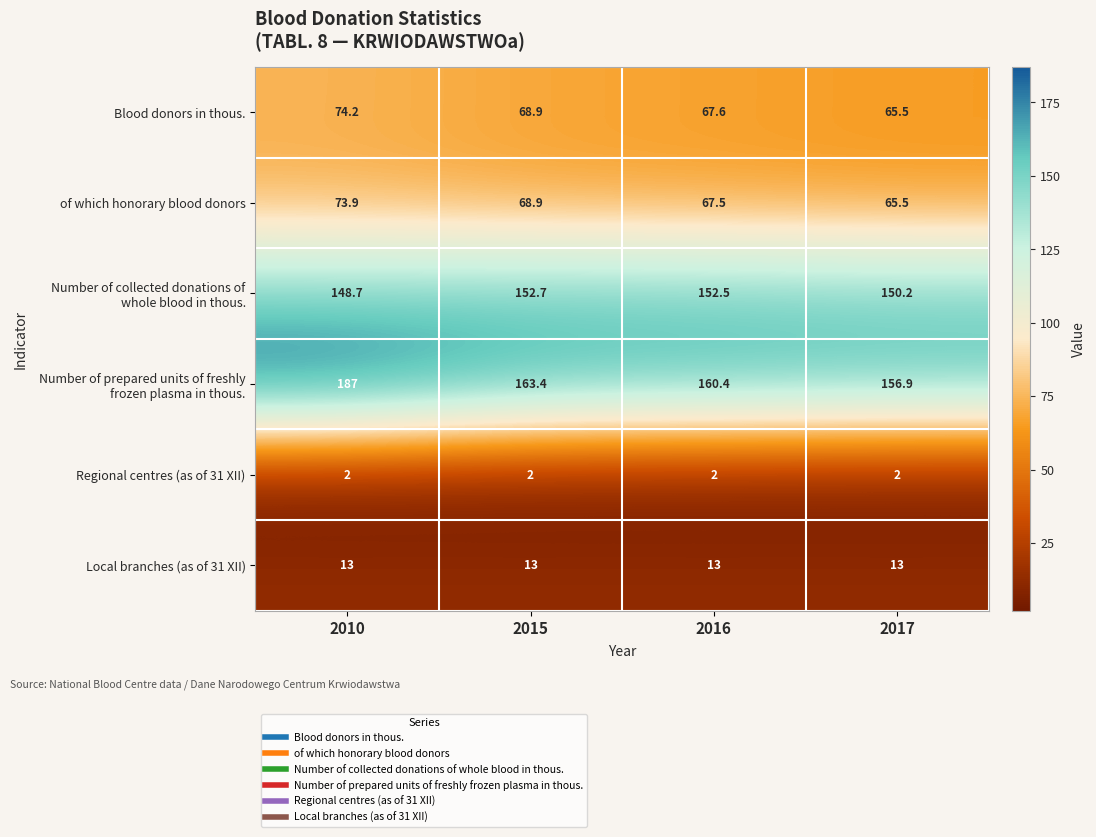

What is the difference between the highest and lowest values at 2010?

185.0